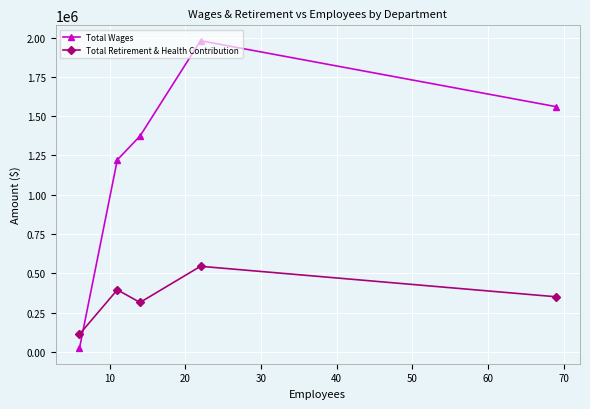

List the series in order of their peak value, lowest first.

Total Retirement & Health Contribution, Total Wages